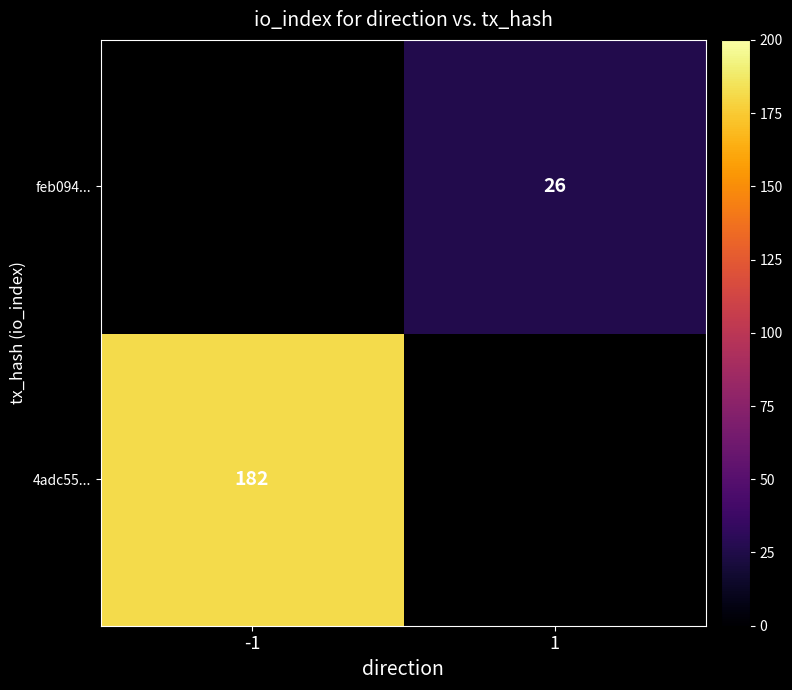

True or false: 4adc55... has a value of 292 at -1.

False